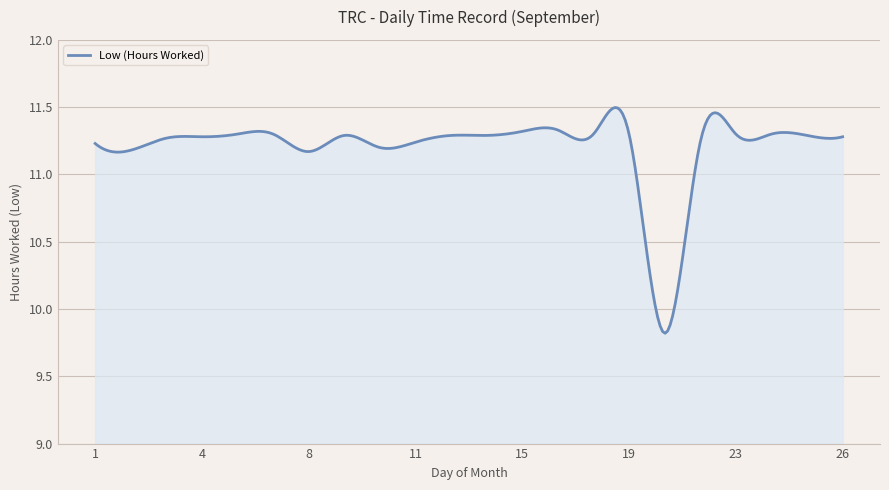

What is the difference between the maximum and minimum values?

1.7